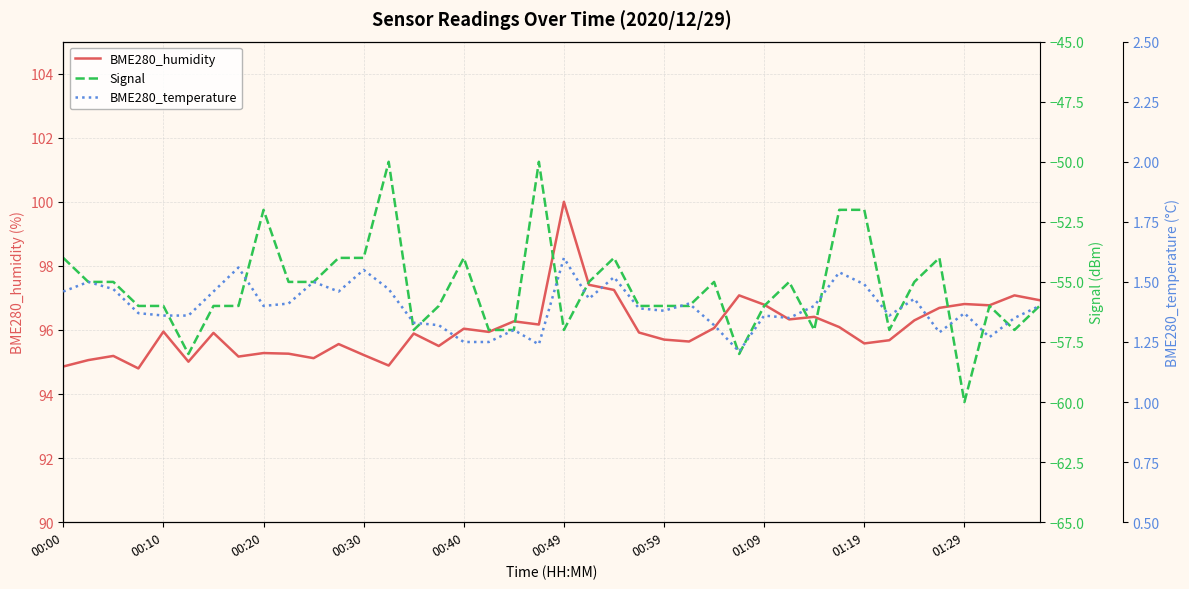

What is the minimum value shown in the chart?

-60.0